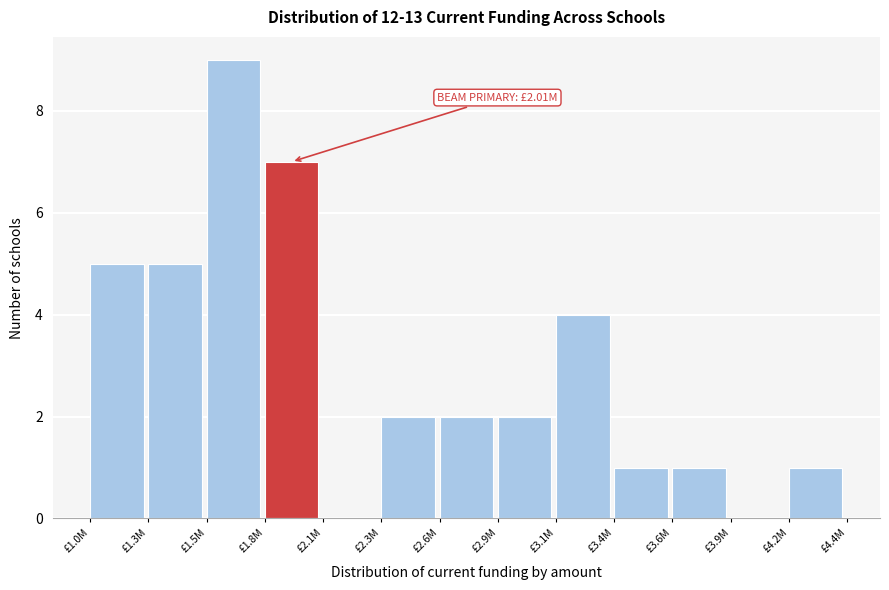

Reading left to right, extract all data points from this chart.

£1.0M=5	£1.3M=5	£1.5M=9	£1.8M=7	£2.1M=0	£2.3M=2	£2.6M=2	£2.9M=2	£3.1M=4	£3.4M=1	£3.6M=1	£3.9M=0	£4.2M=1